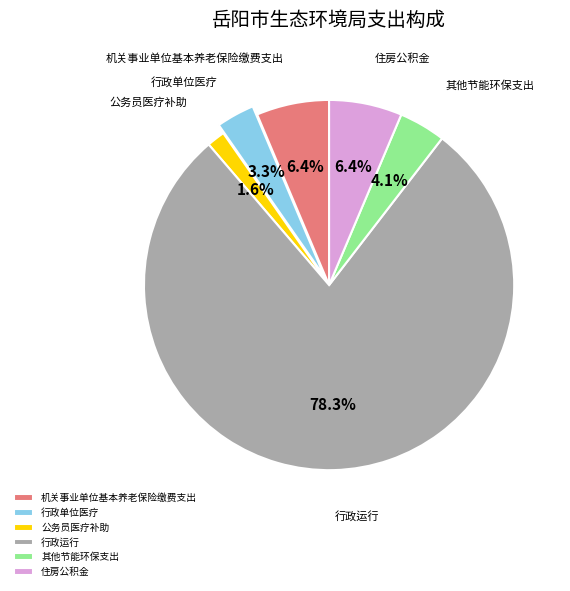

The 其他节能环保支出 slice represents 4% of the pie. True or false?

True